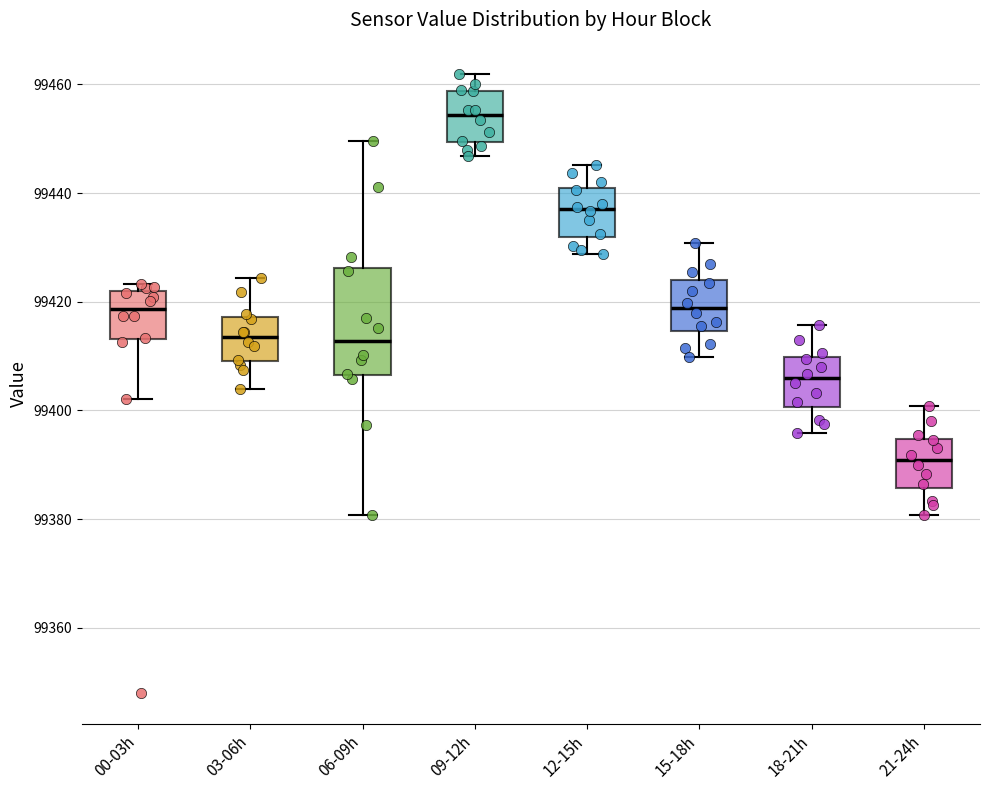

Reading left to right, transcribe this box plot: for each box, give where its median line is, the range the box spans, and where its two whiskers end, as read against the y-axis. The values are not printed on the chart, so give them approximately, as read against the axis.

00-03h: median 99418, box 99414 to 99422, whiskers 99402 to 99424
03-06h: median 99414, box 99410 to 99418, whiskers 99404 to 99424
06-09h: median 99412, box 99406 to 99426, whiskers 99380 to 99450
09-12h: median 99454, box 99450 to 99458, whiskers 99446 to 99462
12-15h: median 99438, box 99432 to 99440, whiskers 99428 to 99446
15-18h: median 99418, box 99414 to 99424, whiskers 99410 to 99430
18-21h: median 99406, box 99400 to 99410, whiskers 99396 to 99416
21-24h: median 99390, box 99386 to 99394, whiskers 99380 to 99400